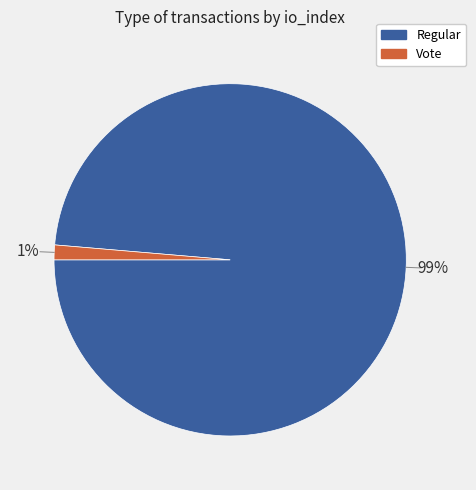

Does any single category account for the majority?

Yes